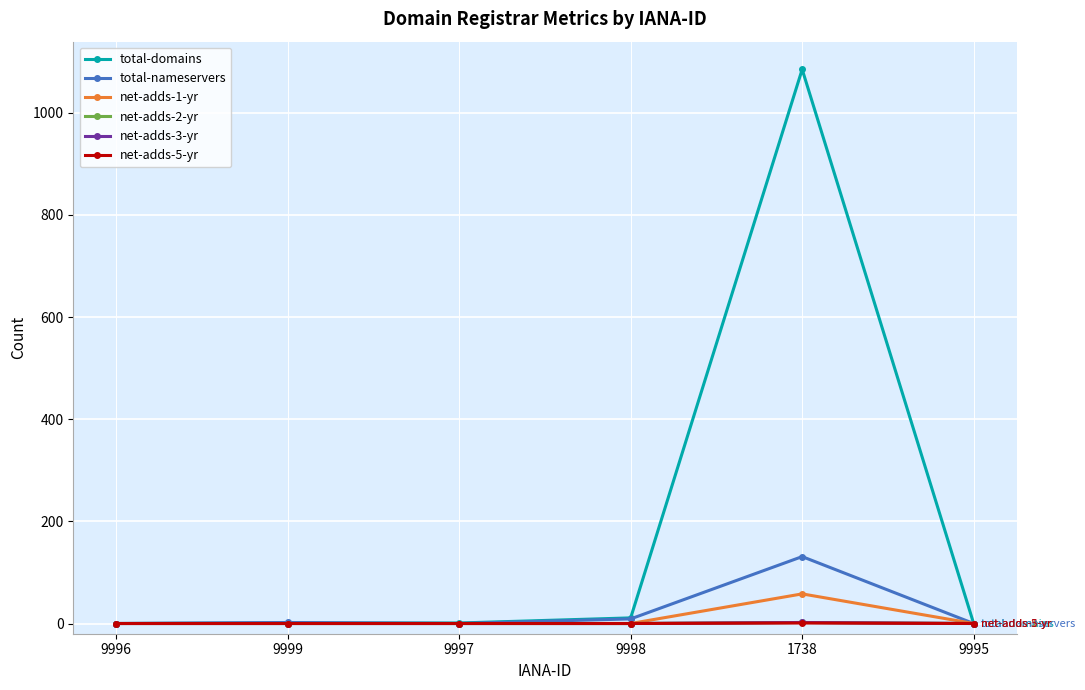

True or false: total-domains and net-adds-2-yr intersect in this chart.

False